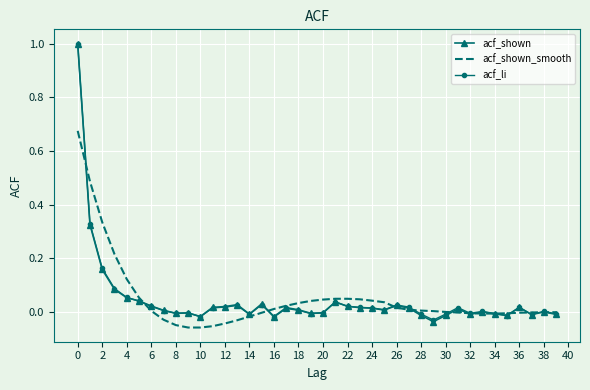

What is the maximum value for acf_shown?

1.0